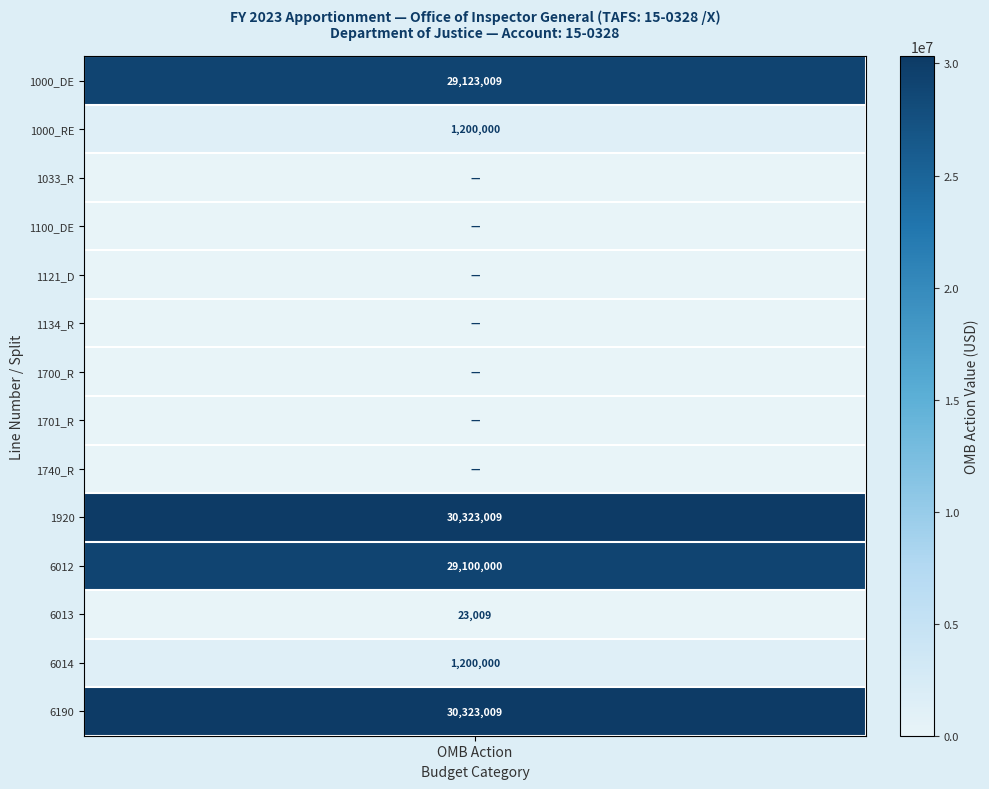

Between 1033_R and 1121_D, which is larger?

1033_R